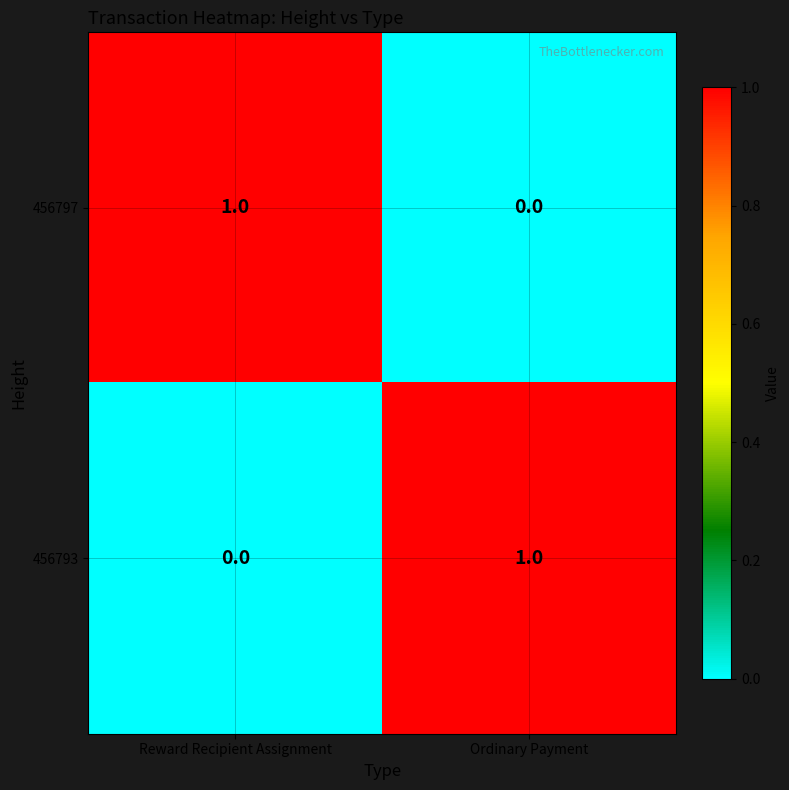

At which label does 456797 reach its minimum?

Ordinary Payment